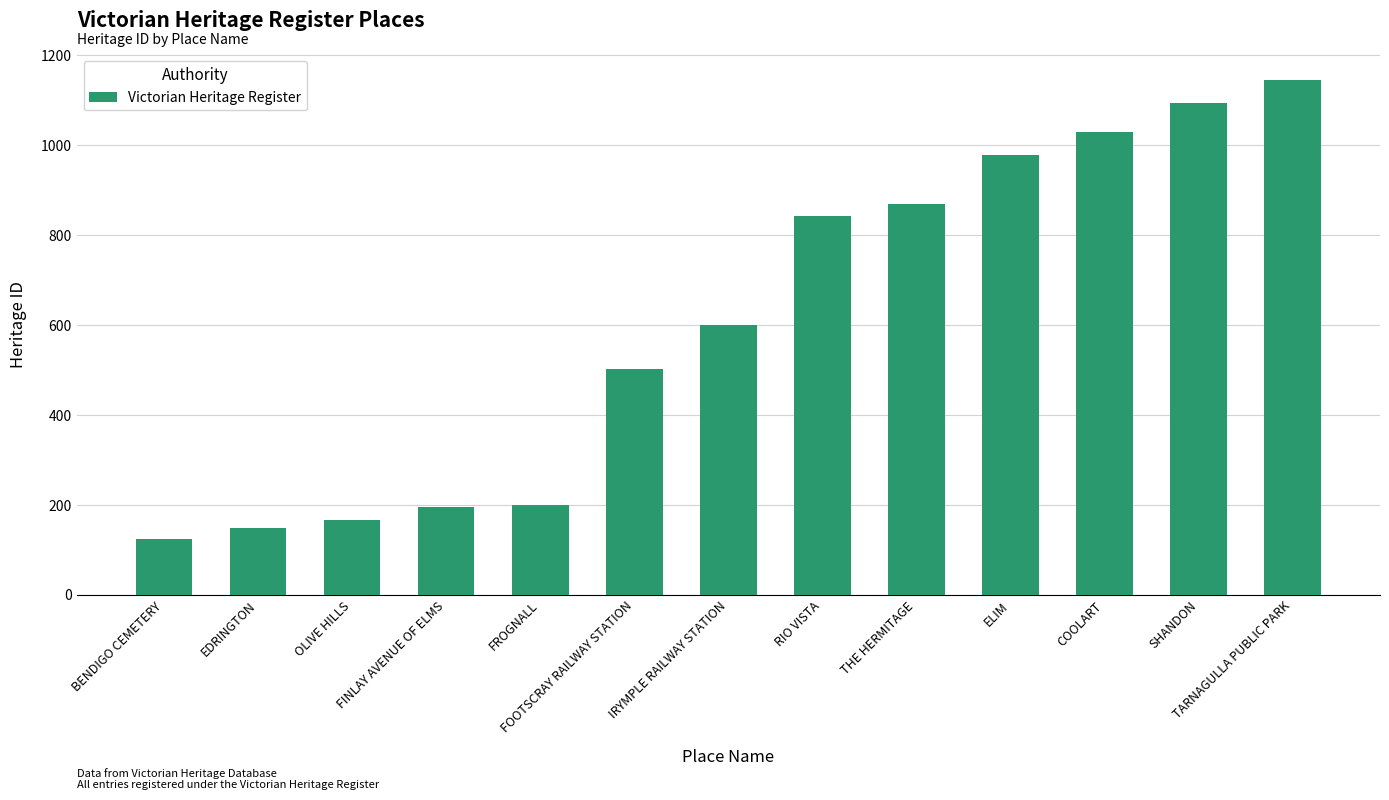

What position from the right is FINLAY AVENUE OF ELMS?

10